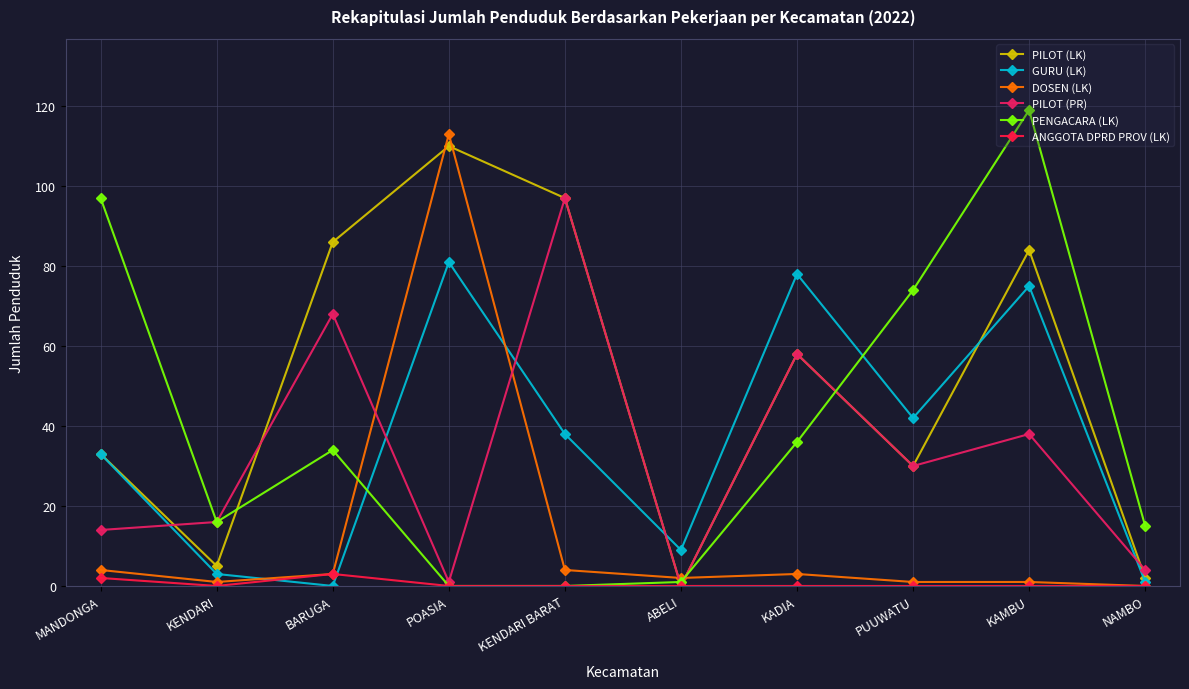

True or false: PILOT (PR) and ANGGOTA DPRD PROV (LK) intersect in this chart.

False